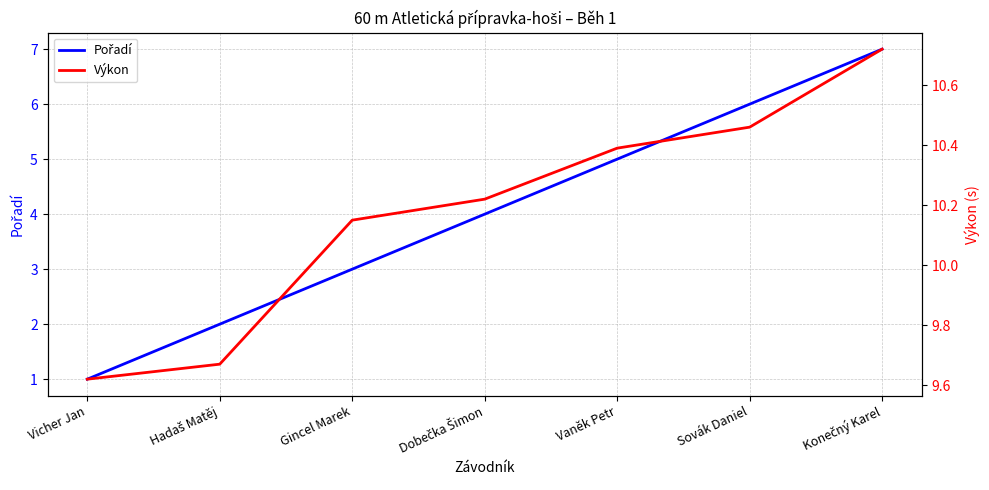

Which has a higher value, Konečný Karel or Dobečka Šimon?

Konečný Karel